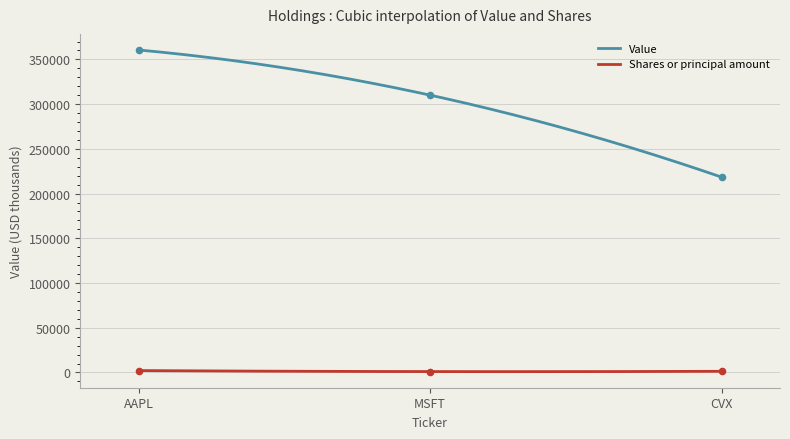

What are all the series names shown in the legend?

Value, Shares or principal amount